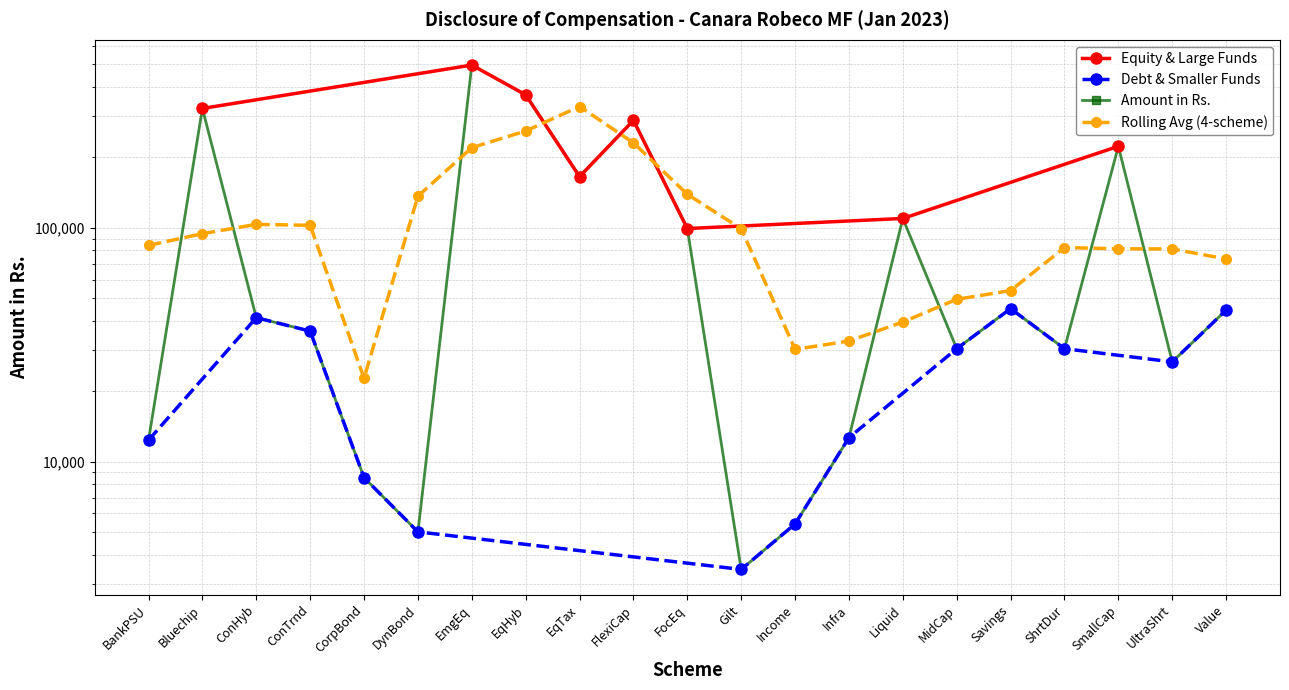

What is the label of the 17th point from the left?

Savings